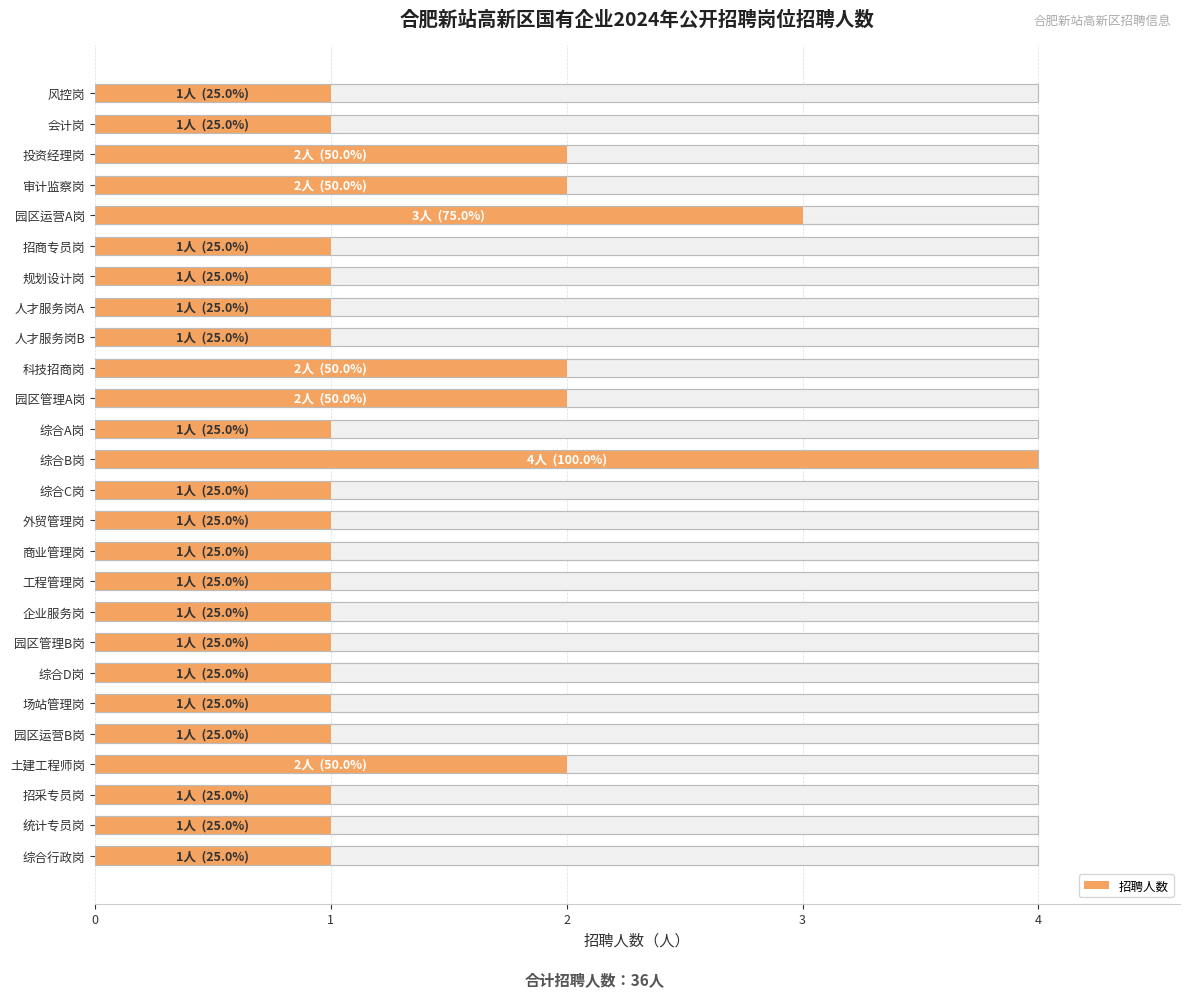

What is the minimum value shown in the chart?

1